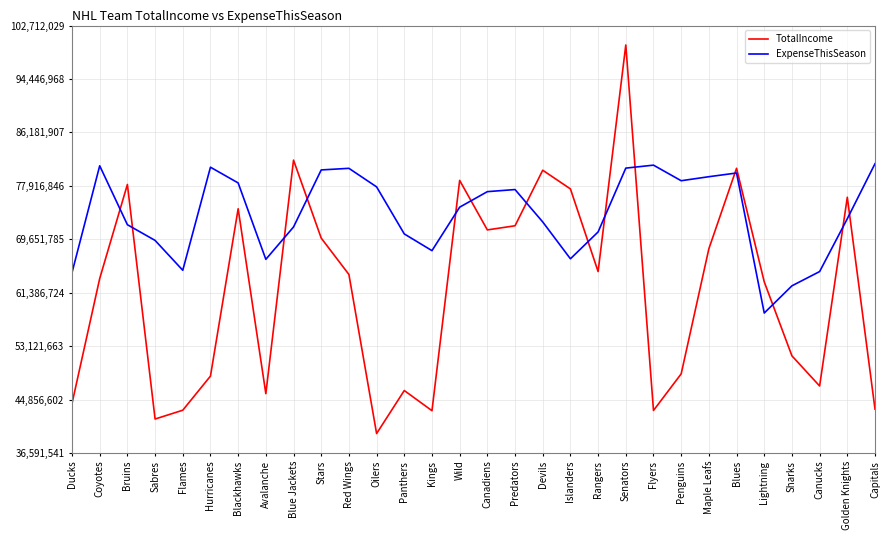

At which label is ExpenseThisSeason closest to 69789534?

Sabres